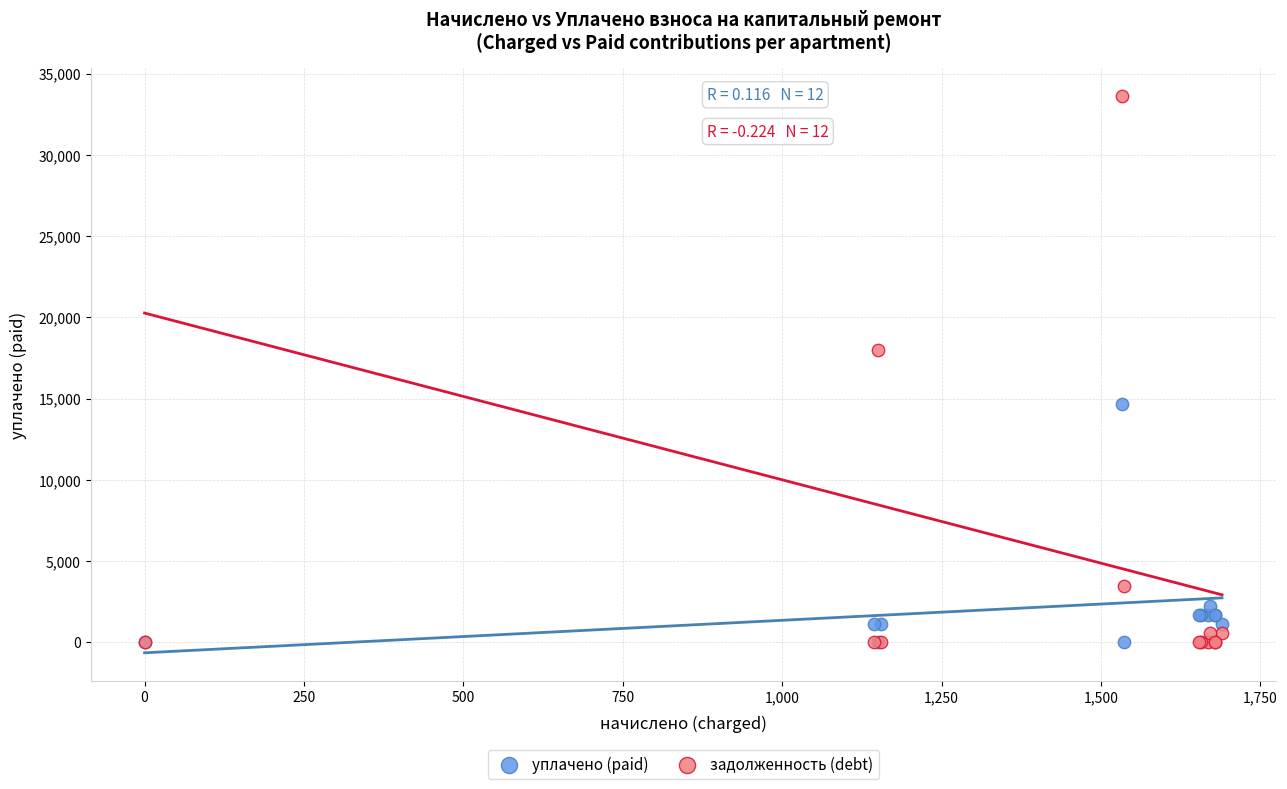

Which series has the widest spread of Y values?

задолженность (debt)